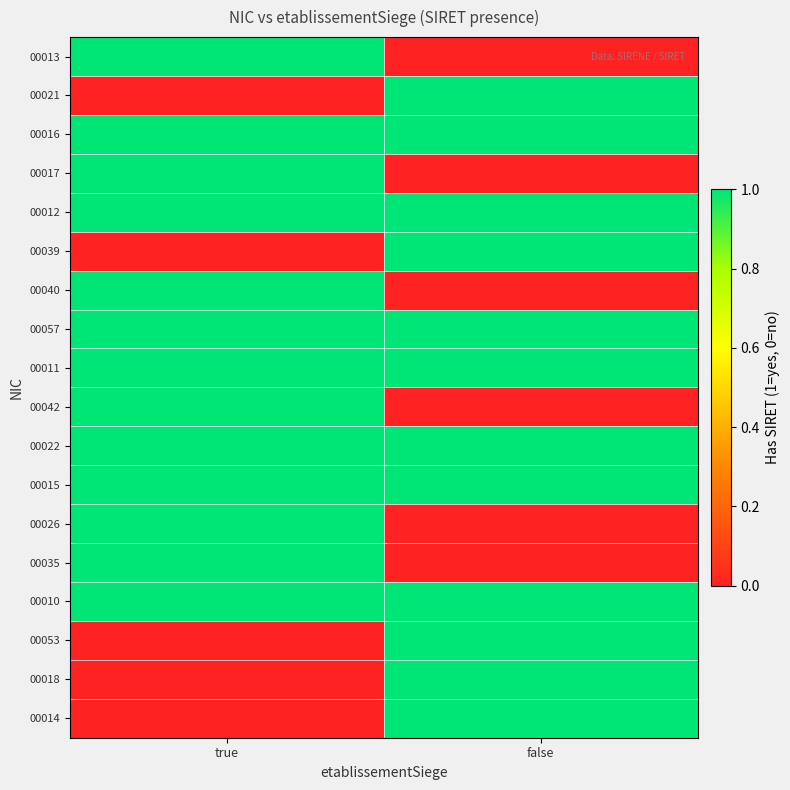

Reading left to right, what are all the values shown in this chart?

00013: true=1	false=0
00021: true=0	false=1
00016: true=1	false=1
00017: true=1	false=0
00012: true=1	false=1
00039: true=0	false=1
00040: true=1	false=0
00057: true=1	false=1
00011: true=1	false=1
00042: true=1	false=0
00022: true=1	false=1
00015: true=1	false=1
00026: true=1	false=0
00035: true=1	false=0
00010: true=1	false=1
00053: true=0	false=1
00018: true=0	false=1
00014: true=0	false=1